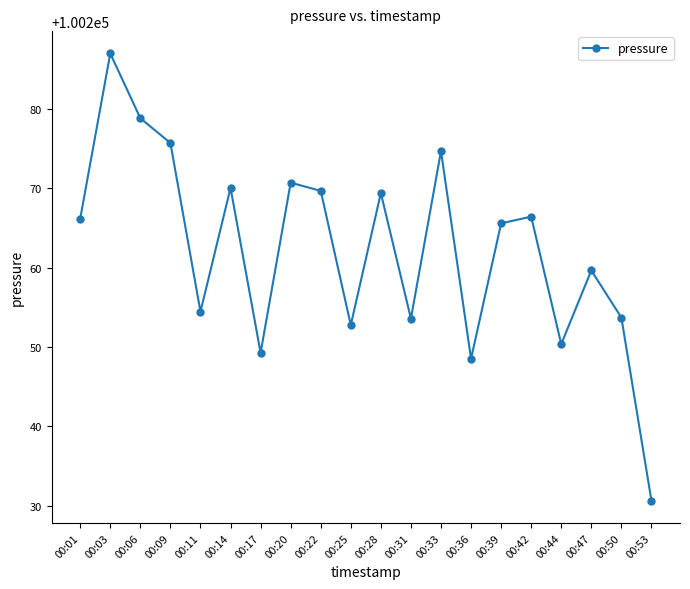

How many data points are above 100266?

10